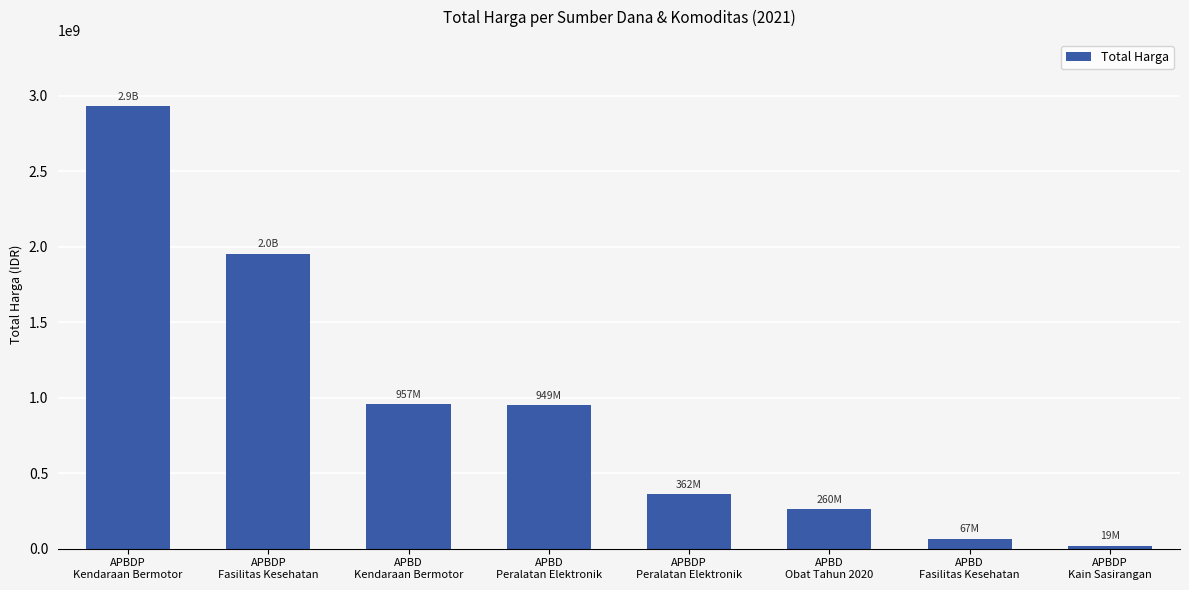

How many data points are less than 948767000?

4